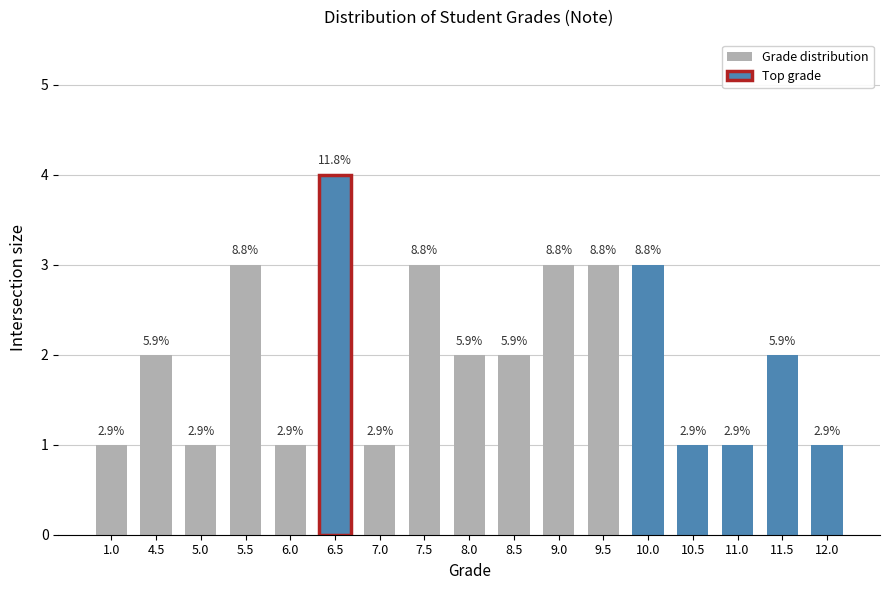

What is the maximum value shown in the chart?

4